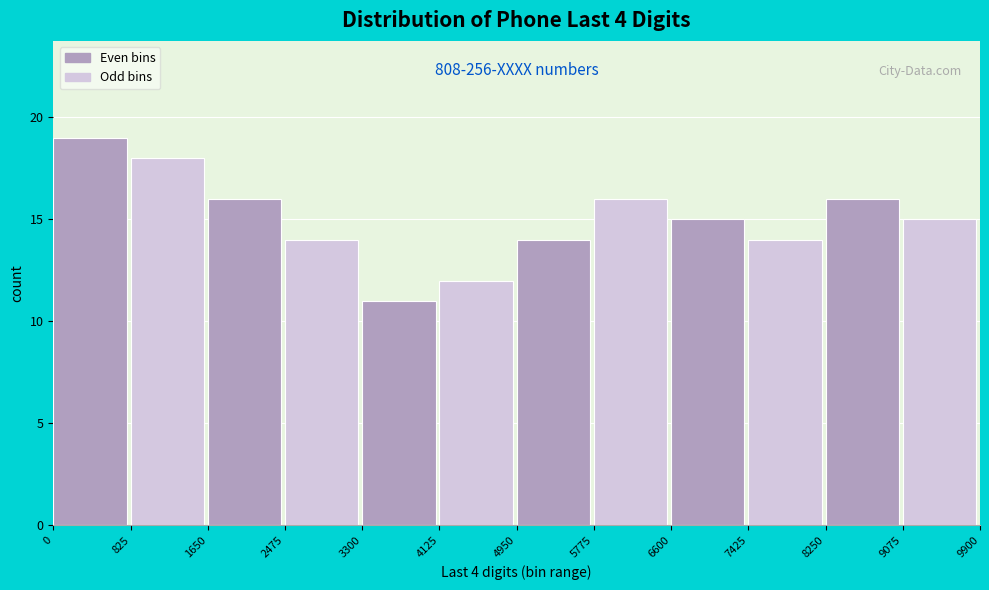

Over which range of the x-axis is the bar tallest?

0 to 825